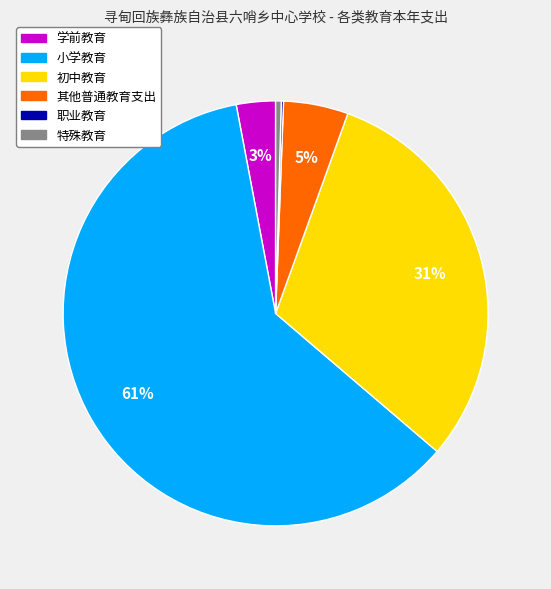

Is there a majority slice in this chart?

Yes